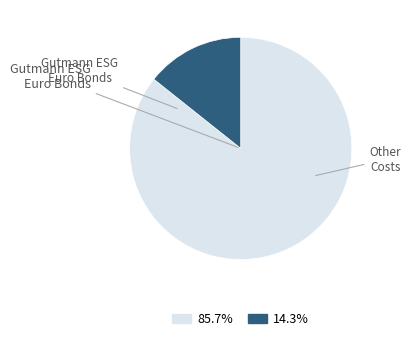

Is there any slice that represents more than half of the pie?

Yes